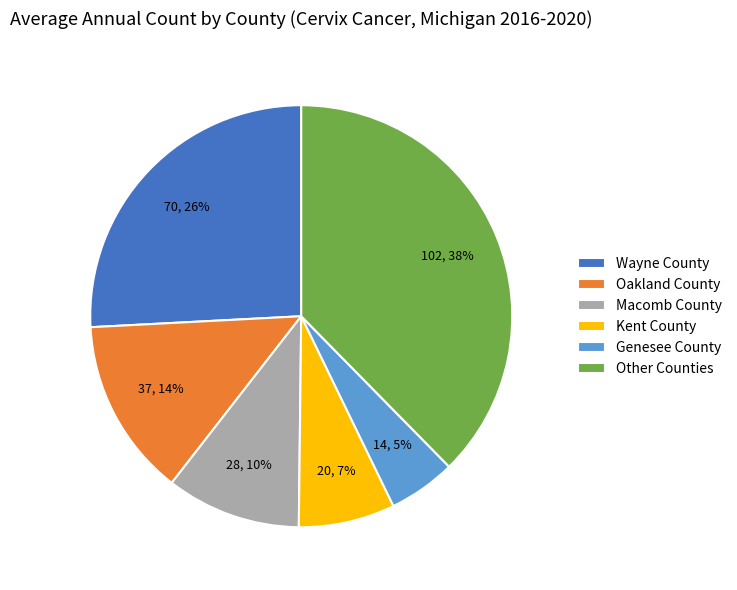

Is the sum of Oakland County and Genesee County greater than half?

No